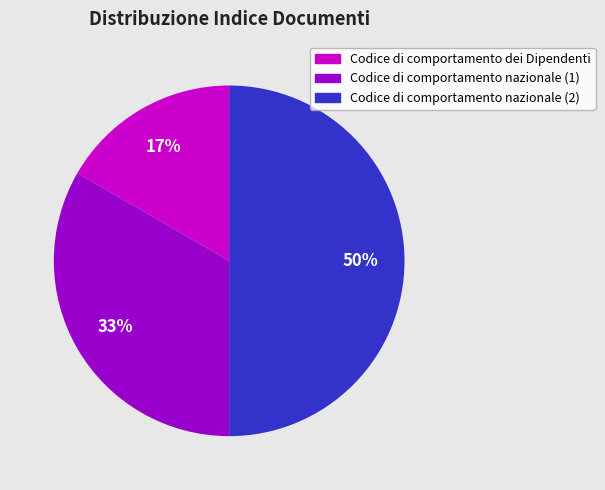

How many segments does this pie chart have?

3